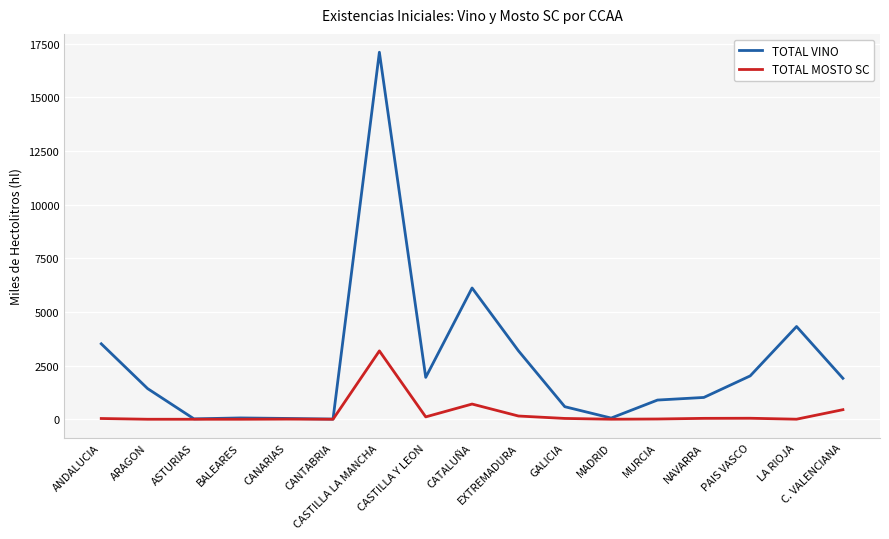

What value does the TOTAL VINO series have at CASTILLA LA MANCHA?

17107.2